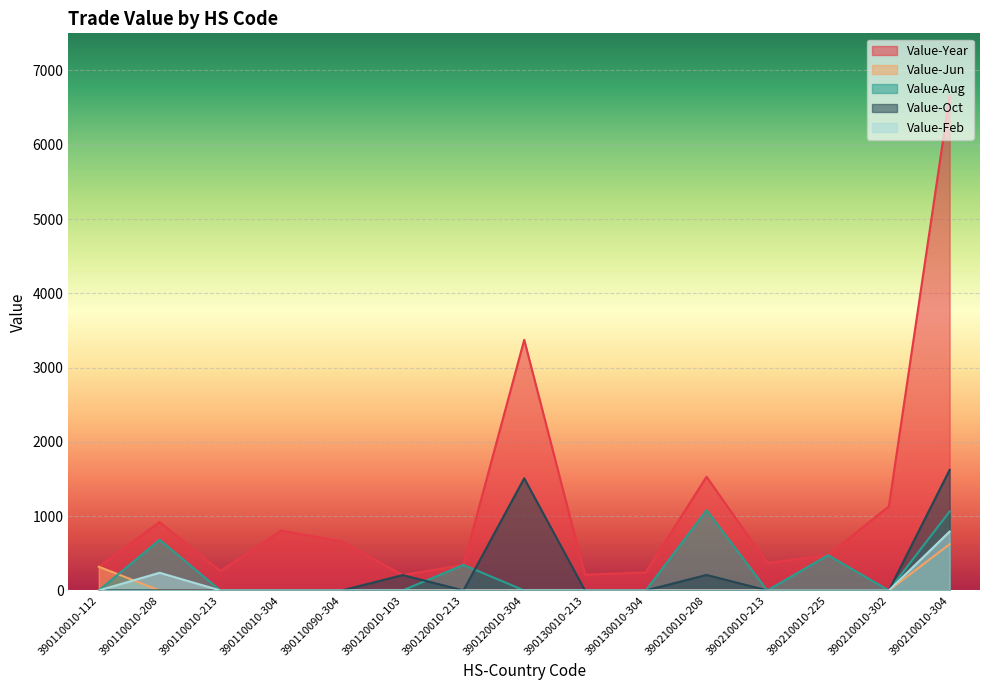

How many positive values does the Value-Feb series have?

2